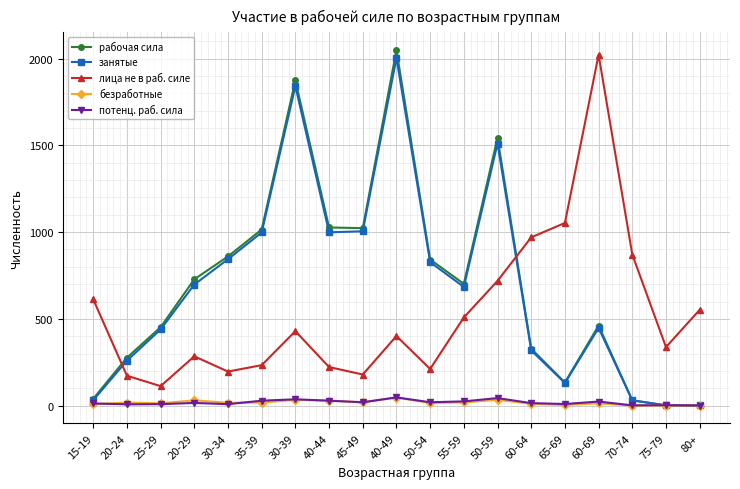

What is the greatest value displayed?

2050